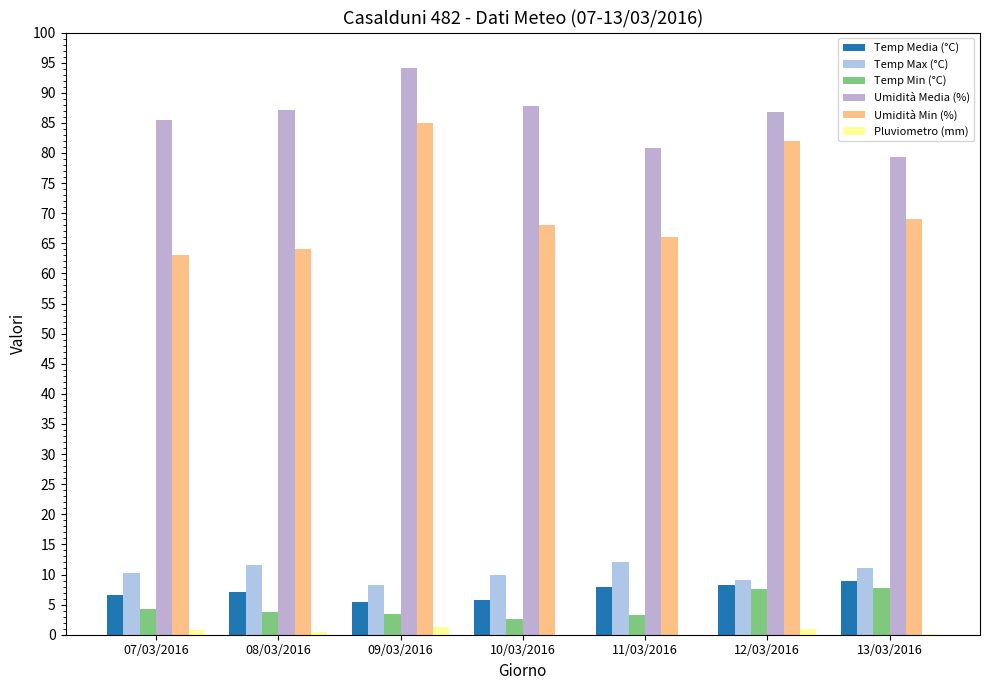

Count the number of data series in this chart.

6